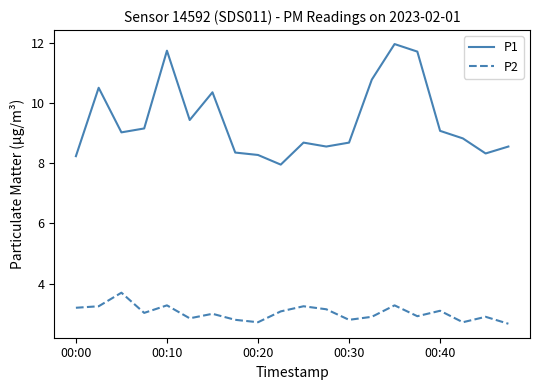

How many series are shown in this chart?

2